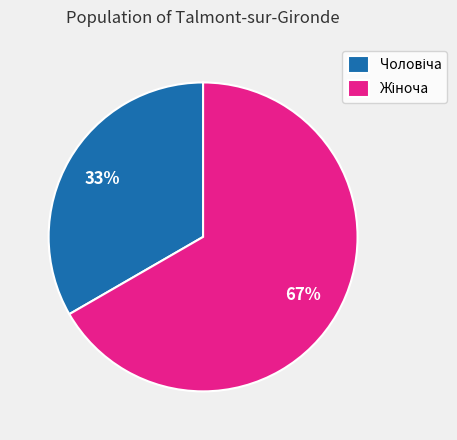

Is there any slice that represents more than half of the pie?

Yes